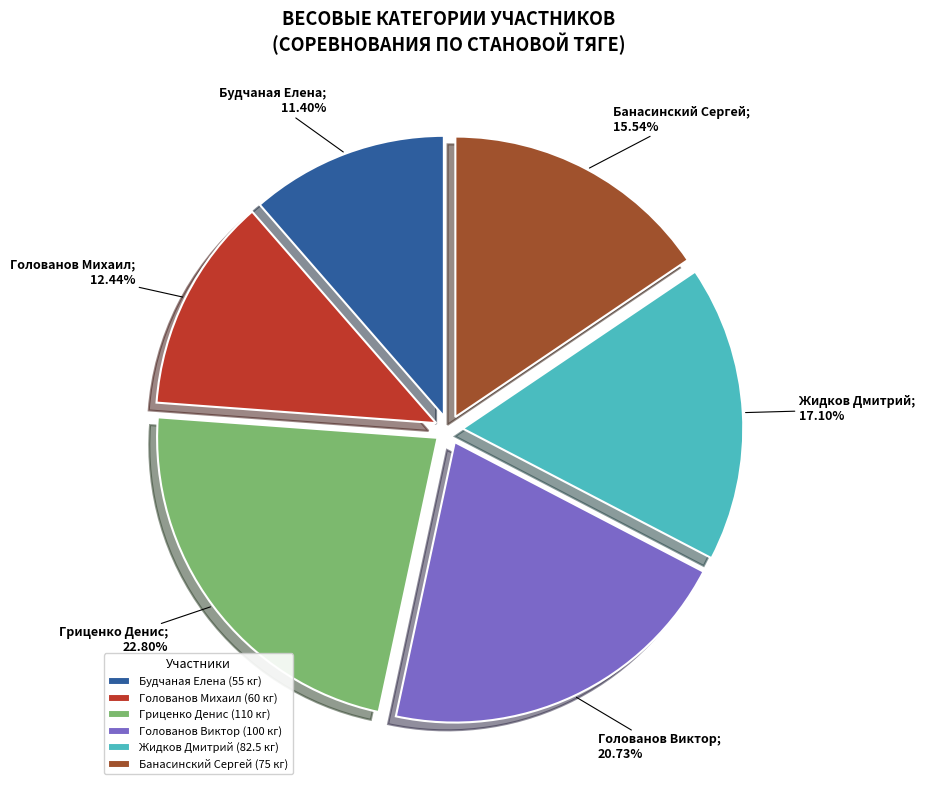

Is it true that Будчаная Елена is 19% of the pie?

False